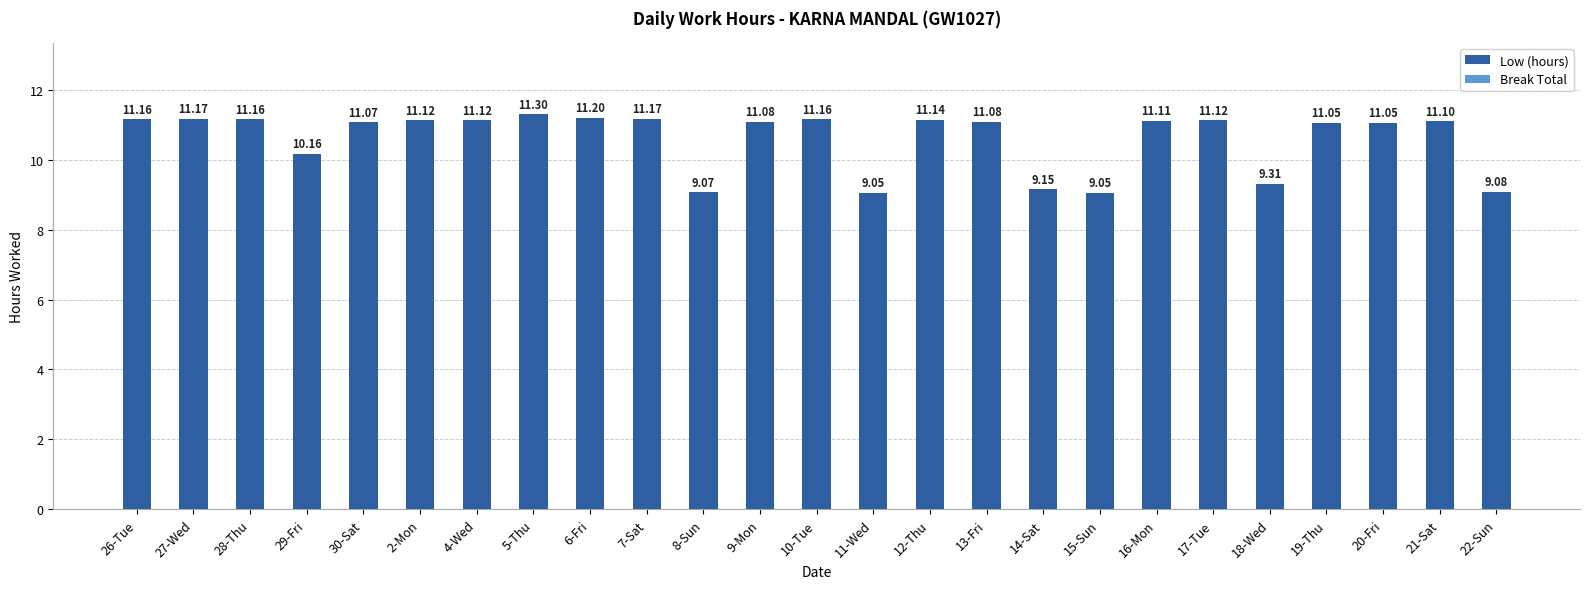

How many bars are there in total?

25